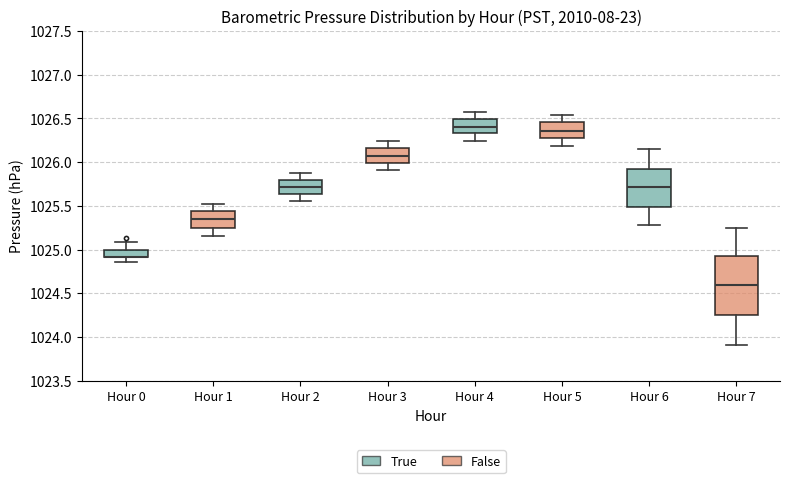

Comparing the boxes themselves (not the whiskers), which one is the tallest?

Hour 7